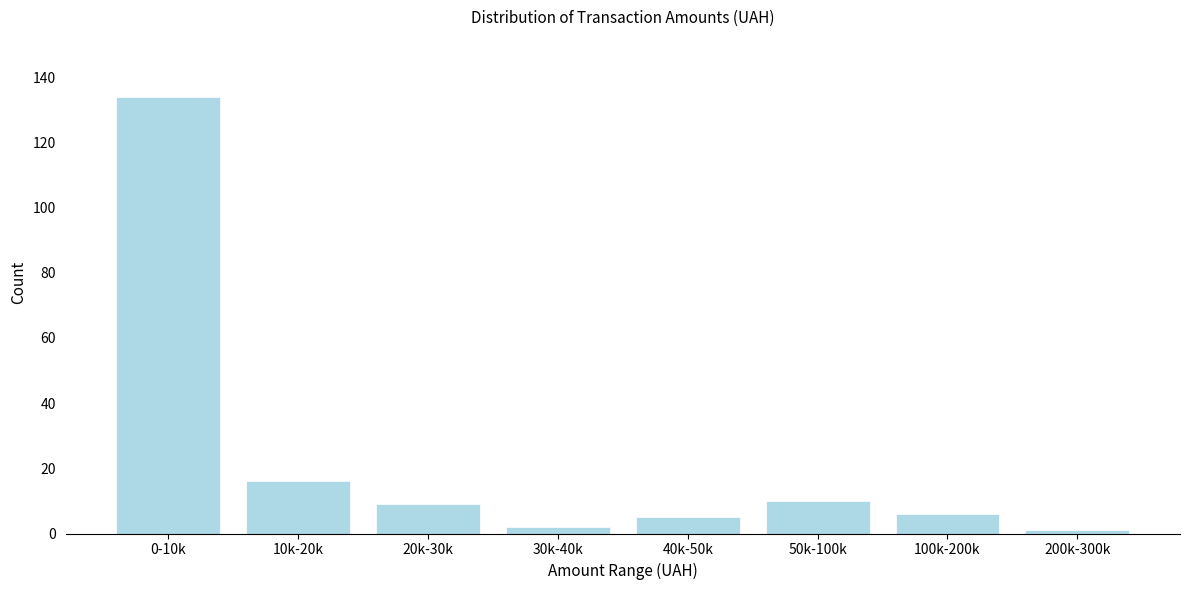

Reading right to left, list all the values displayed in this chart.

1	6	10	5	2	9	16	134